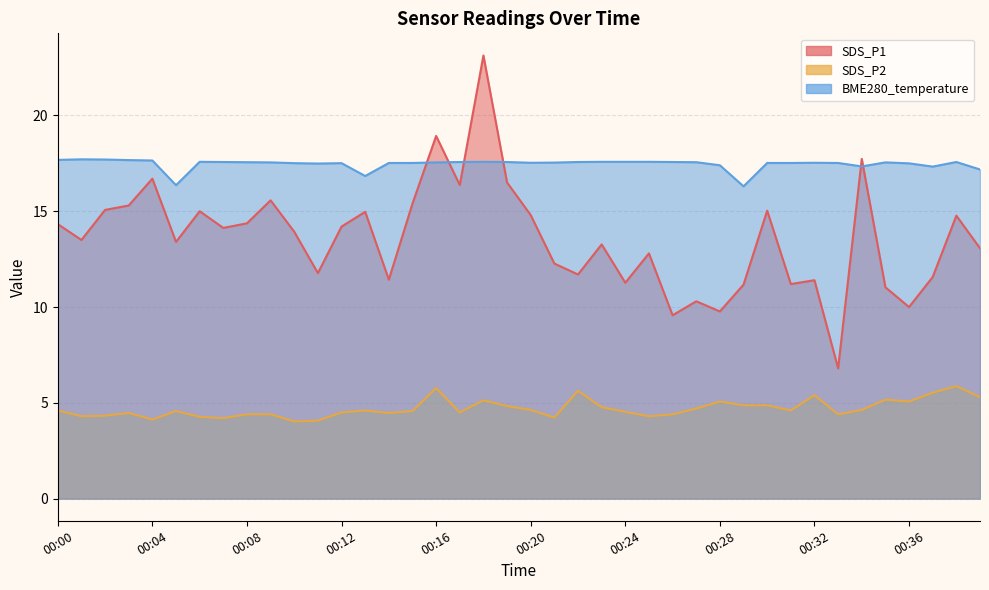

At which category does SDS_P2 reach its first local peak?

00:03